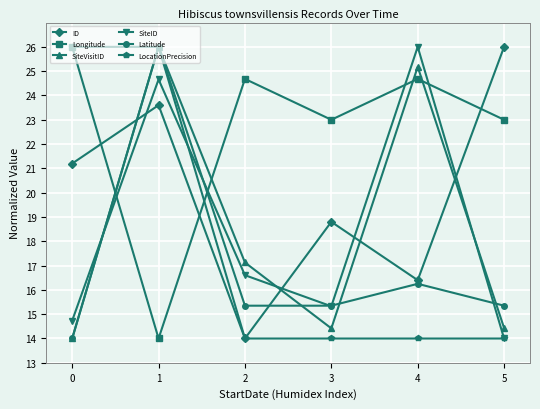

What is the difference between the maximum and minimum values in the Longitude series?

12.0